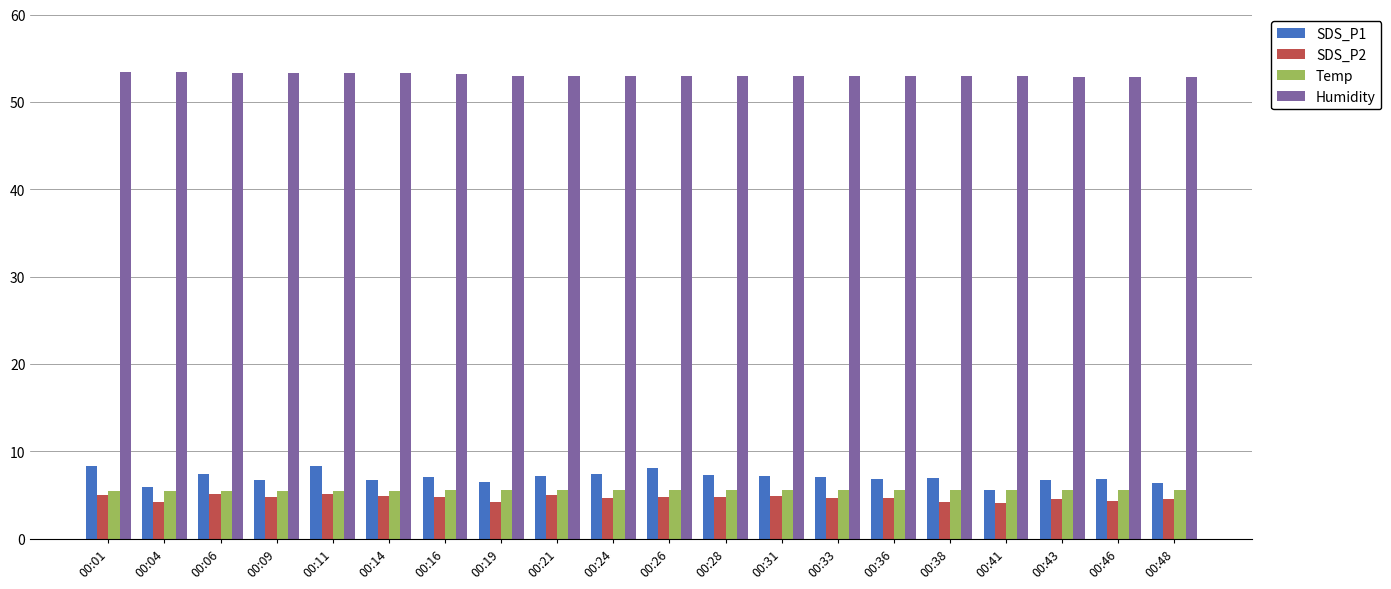

At which label does Humidity first exceed 53?

00:01